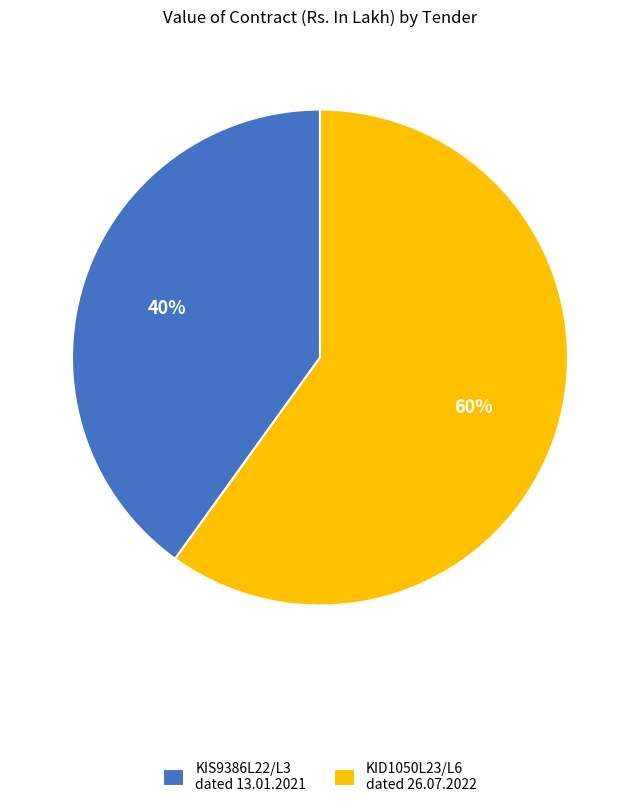

To the nearest percent, what is the combined percentage of KIS9386L22/L3 dated 13.01.2021 and KID1050L23/L6 dated 26.07.2022?

100%